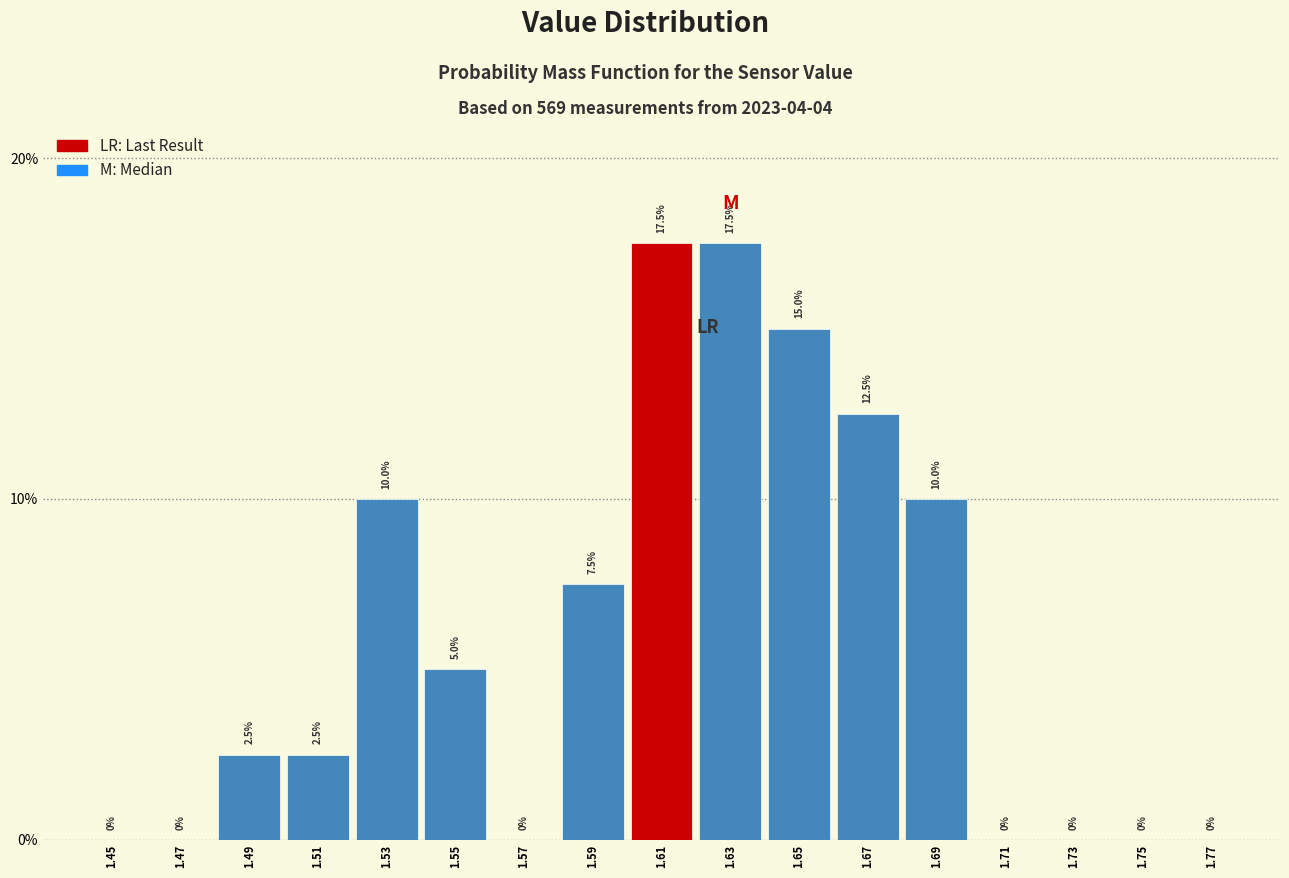

What is the height of the bar covering 1.54 to 1.56 on the x-axis?

5.0